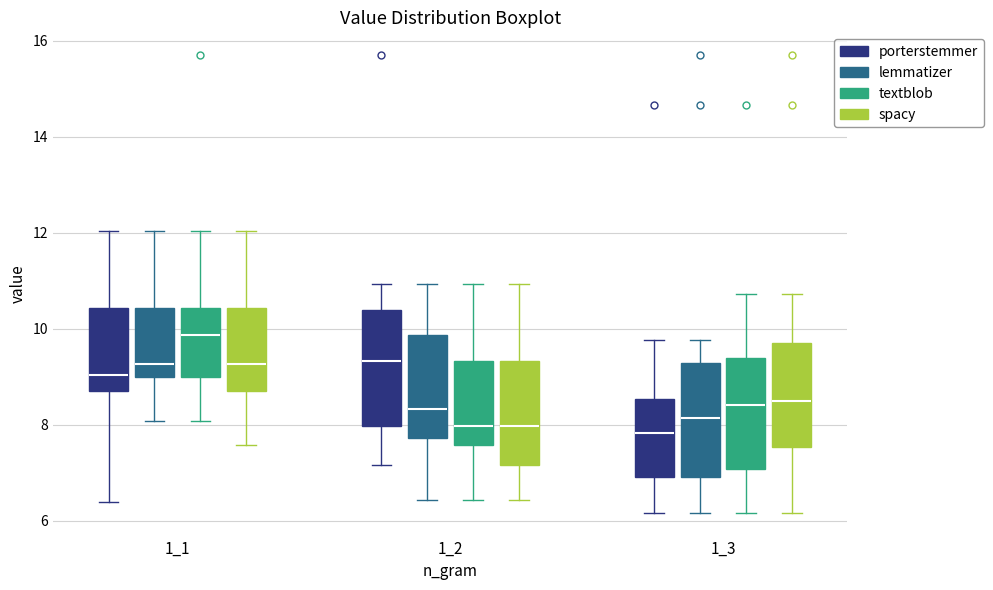

Reading left to right, transcribe this box plot: for each box, give where its median line is, the range the box spans, and where its two whiskers end, as read against the y-axis. The values are not printed on the chart, so give them approximately, as read against the axis.

1_1 (porterstemmer): median 9.0, box 8.8 to 10.4, whiskers 6.4 to 12.0
1_1 (lemmatizer): median 9.2, box 9.0 to 10.4, whiskers 8.0 to 12.0
1_1 (textblob): median 9.8, box 9.0 to 10.4, whiskers 8.0 to 12.0
1_1 (spacy): median 9.2, box 8.8 to 10.4, whiskers 7.6 to 12.0
1_2 (porterstemmer): median 9.4, box 8.0 to 10.4, whiskers 7.2 to 11.0
1_2 (lemmatizer): median 8.4, box 7.8 to 9.8, whiskers 6.4 to 11.0
1_2 (textblob): median 8.0, box 7.6 to 9.4, whiskers 6.4 to 11.0
1_2 (spacy): median 8.0, box 7.2 to 9.4, whiskers 6.4 to 11.0
1_3 (porterstemmer): median 7.8, box 7.0 to 8.6, whiskers 6.2 to 9.8
1_3 (lemmatizer): median 8.2, box 7.0 to 9.2, whiskers 6.2 to 9.8
1_3 (textblob): median 8.4, box 7.0 to 9.4, whiskers 6.2 to 10.8
1_3 (spacy): median 8.6, box 7.6 to 9.8, whiskers 6.2 to 10.8